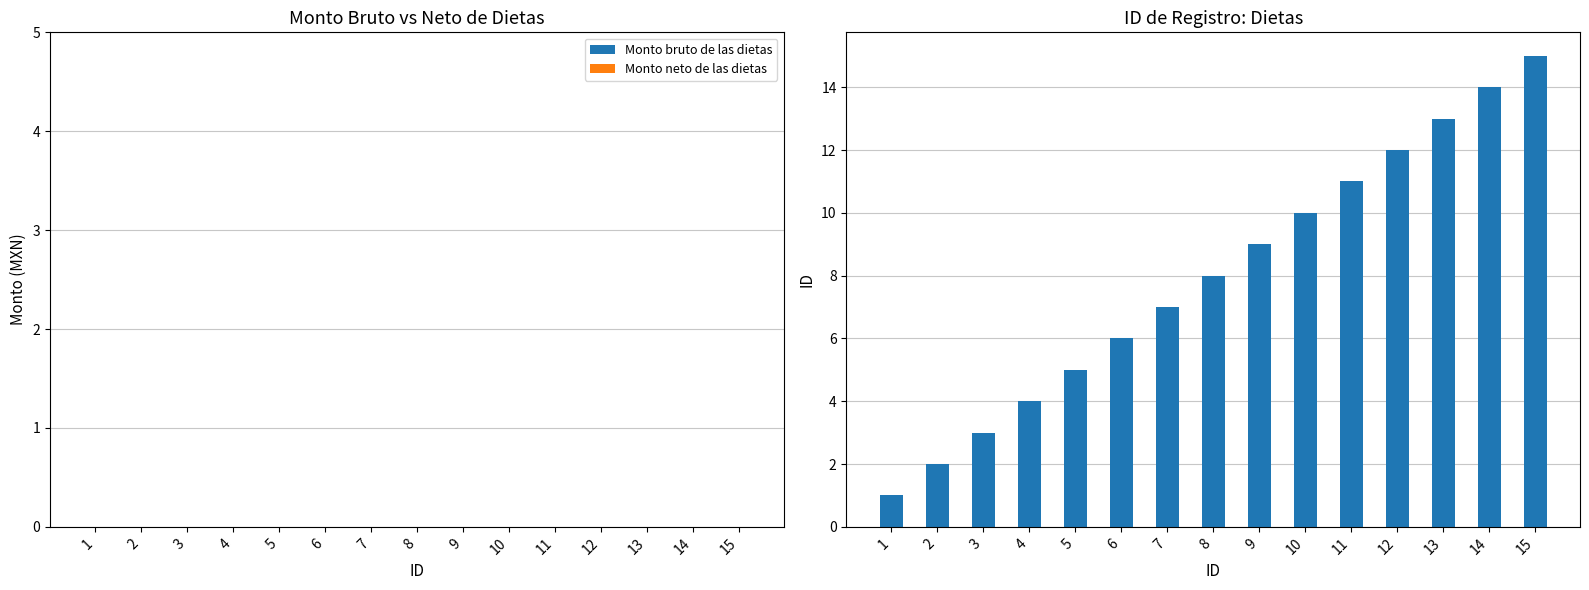

What is the greatest value displayed?

15